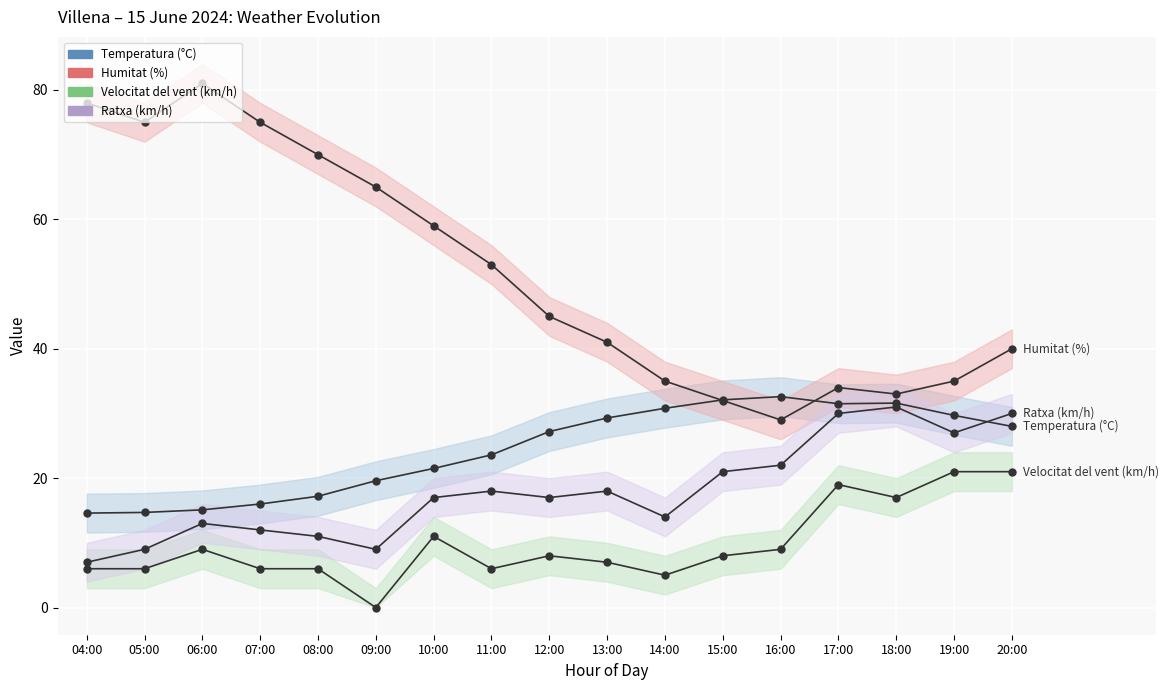

Reading left to right, list all the values displayed in this chart.

Temperatura (°C): 14.6	14.7	15.1	16.0	17.2	19.6	21.5	23.6	27.2	29.3	30.8	32.1	32.6	31.5	31.6	29.7	28.0
Humitat (%): 78.0	75.0	81.0	75.0	70.0	65.0	59.0	53.0	45.0	41.0	35.0	32.0	29.0	34.0	33.0	35.0	40.0
Velocitat del vent (km/h): 6.0	6.0	9.0	6.0	6.0	0.0	11.0	6.0	8.0	7.0	5.0	8.0	9.0	19.0	17.0	21.0	21.0
Ratxa (km/h): 7.0	9.0	13.0	12.0	11.0	9.0	17.0	18.0	17.0	18.0	14.0	21.0	22.0	30.0	31.0	27.0	30.0